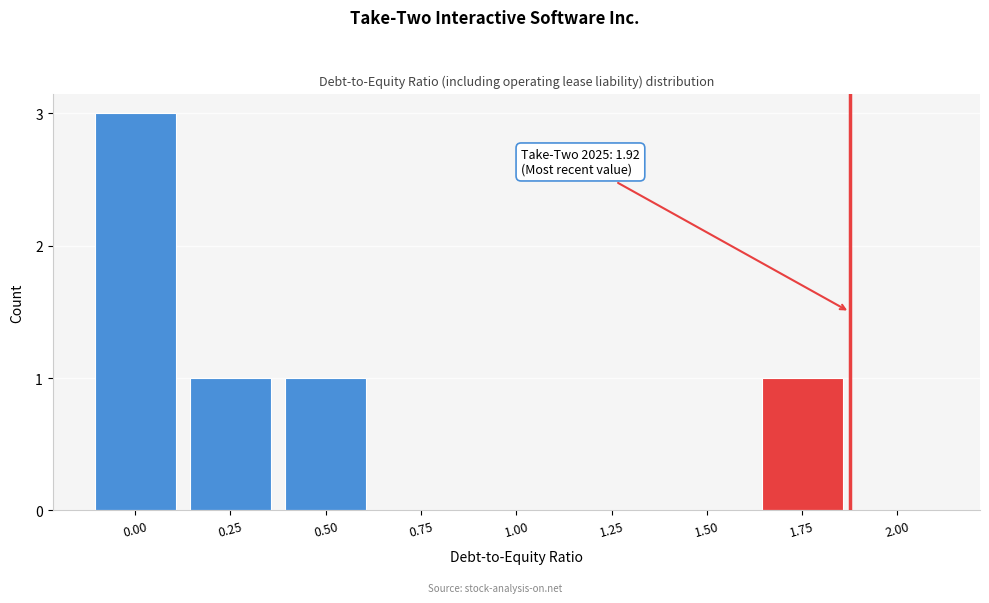

Reading left to right, what are all the values shown in this chart?

0.00=3	0.25=1	0.50=1	0.75=0	1.00=0	1.25=0	1.50=0	1.75=1	2.00=0